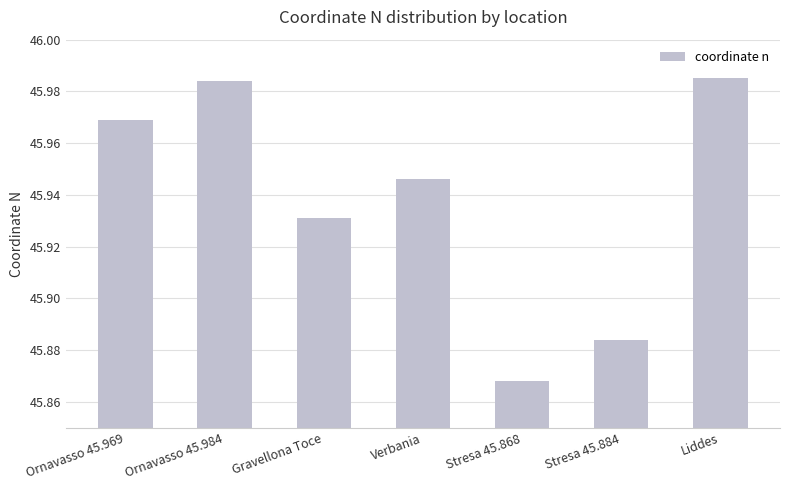

The chart shows a value of 29.3 at Stresa 45.868. True or false?

False